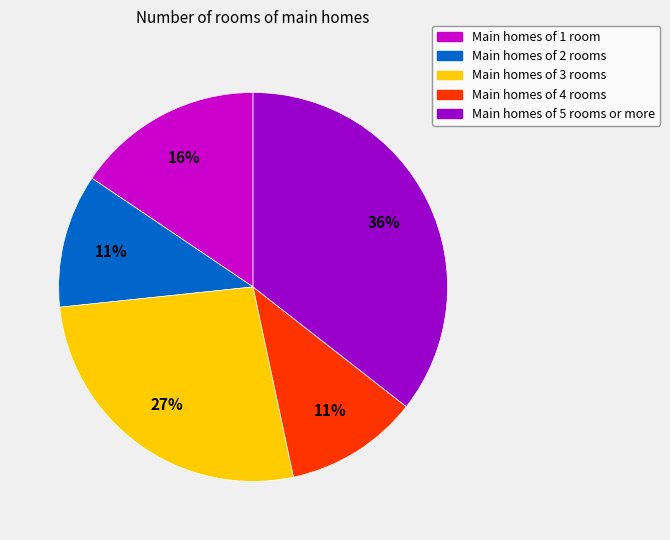

Does Main homes of 1 room represent more than half of the total?

No